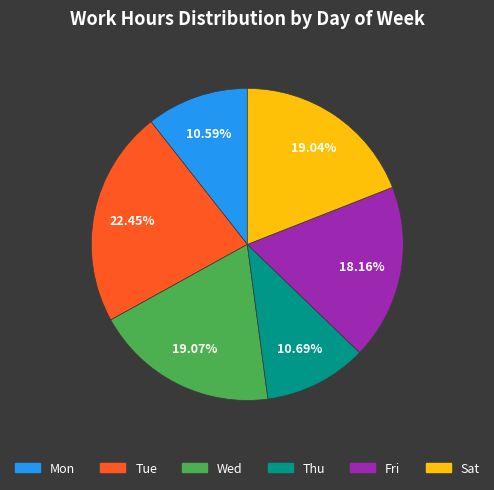

To the nearest percent, what is the difference between the largest and smallest slice percentages?

12%